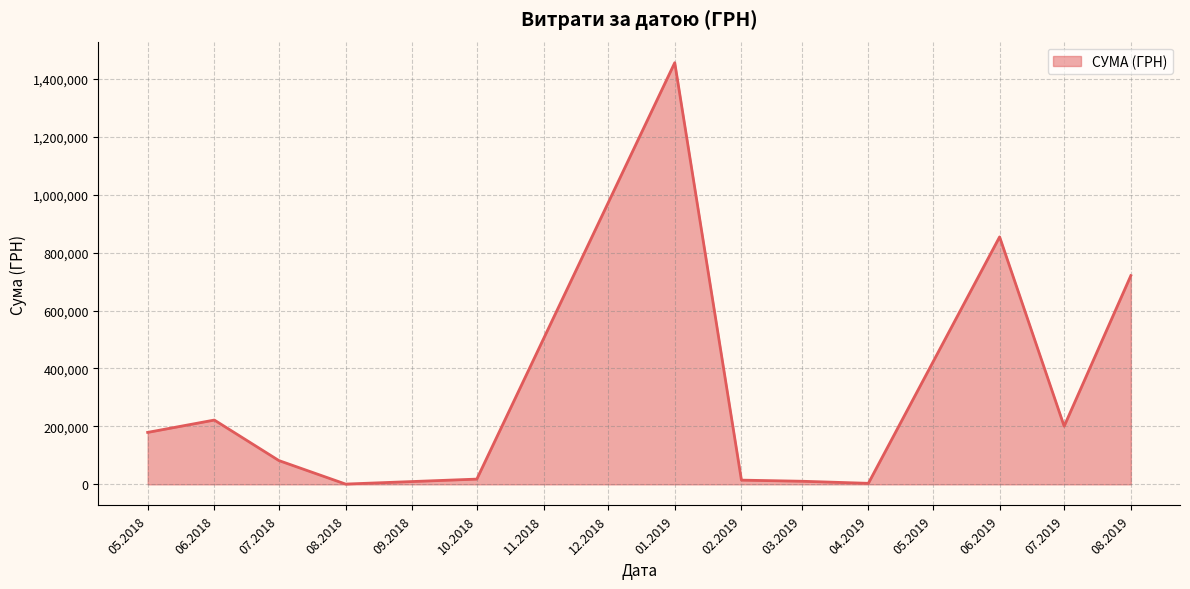

What is the maximum value shown in the chart?

1455526.0